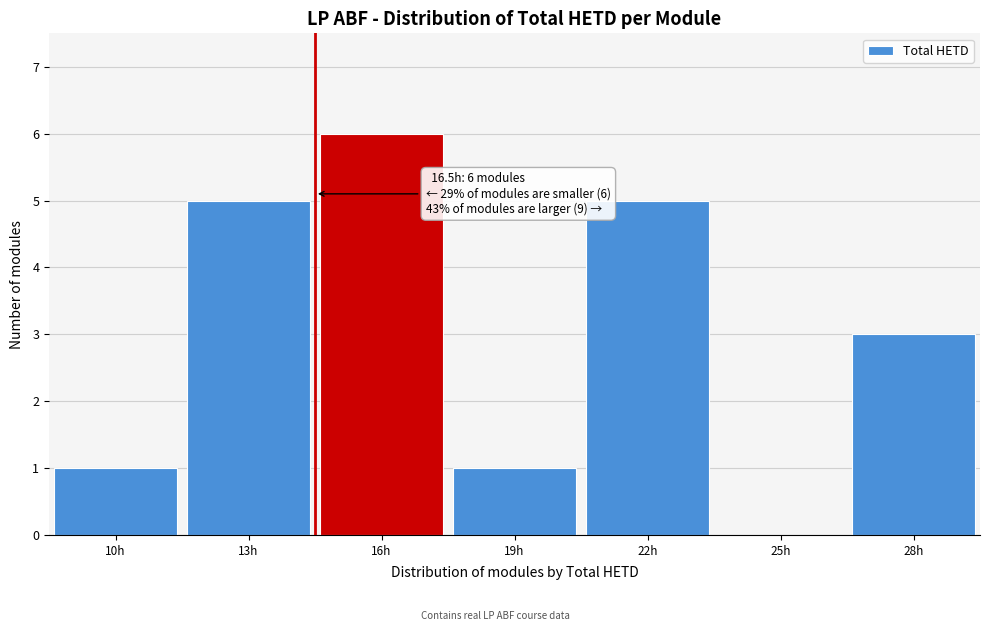

Reading right to left, extract all data points from this chart.

28h=3	25h=0	22h=5	19h=1	16h=6	13h=5	10h=1